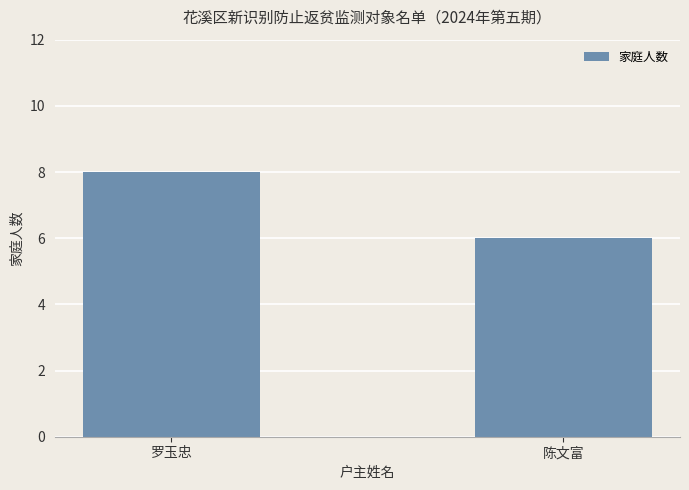

At which category does the chart reach its minimum across all series?

陈文富